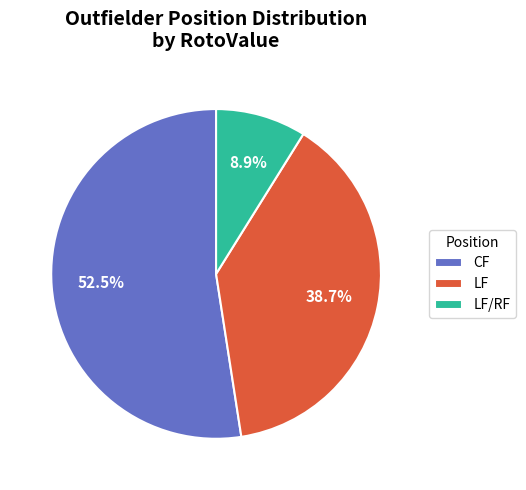

Between CF and LF, which is larger?

CF